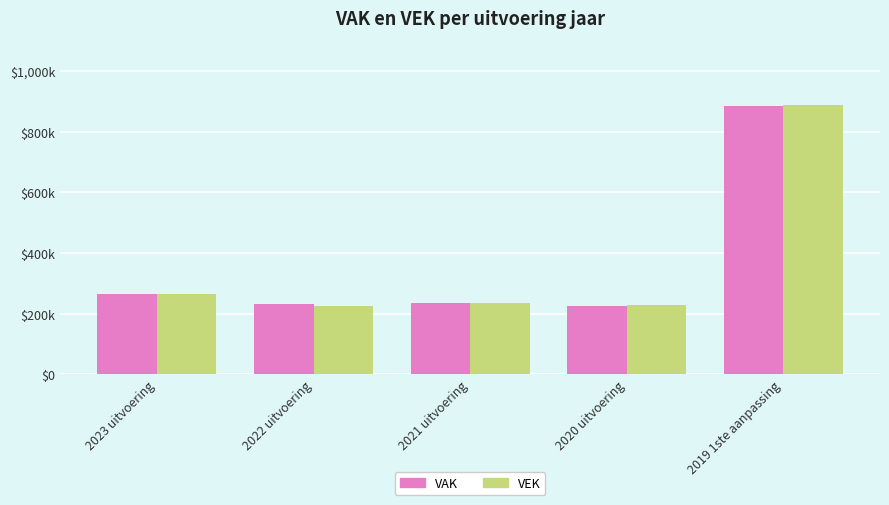

What is the label of the 5th bar from the right?

2023 uitvoering